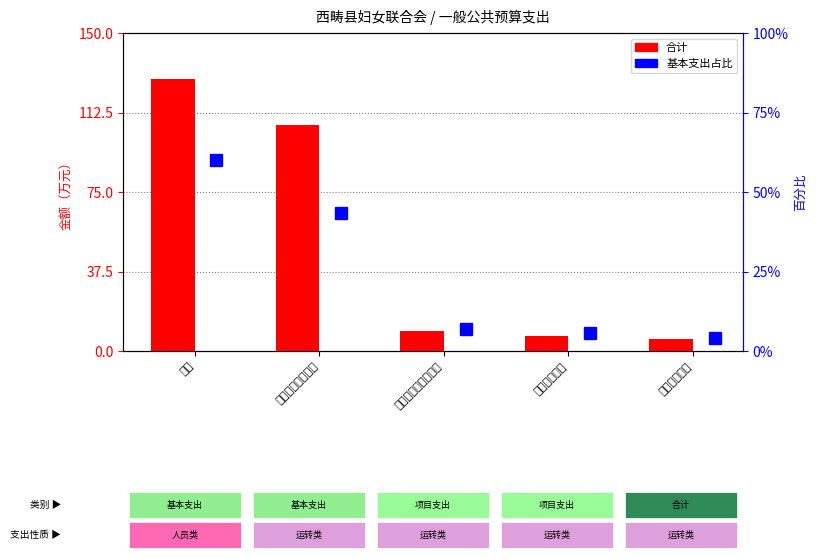

What is the difference between the 基本支出占比 values at 一般公共服务支出 and 住房保障支出?

39.1